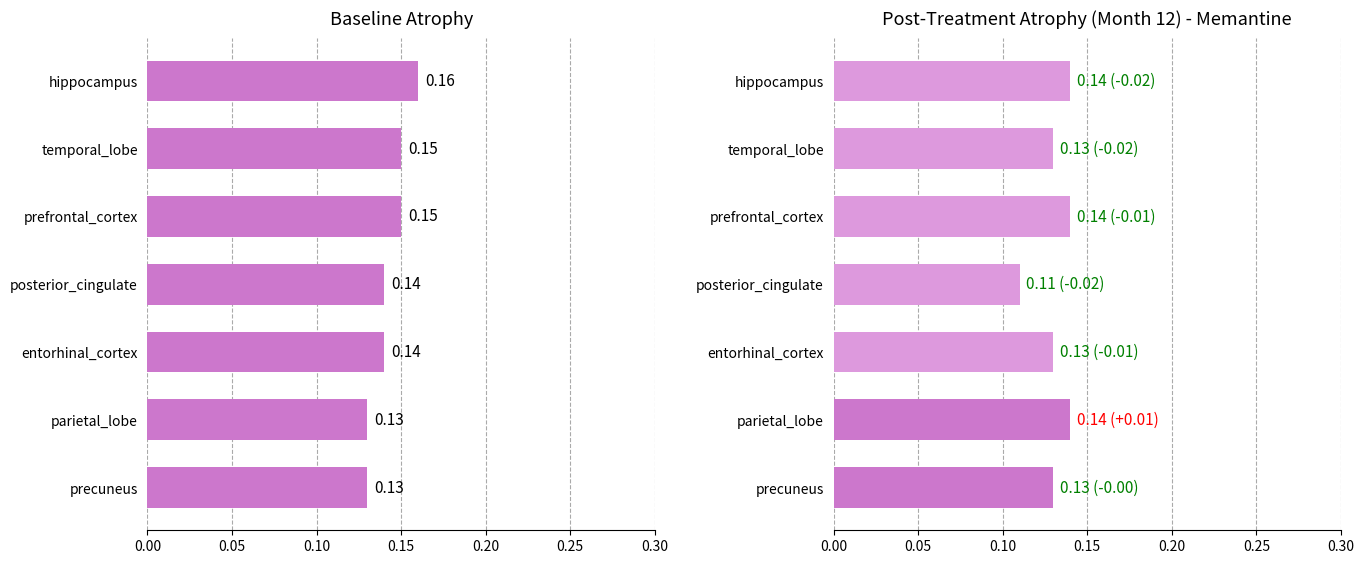

At how many categories does at least one series exceed 0?

7